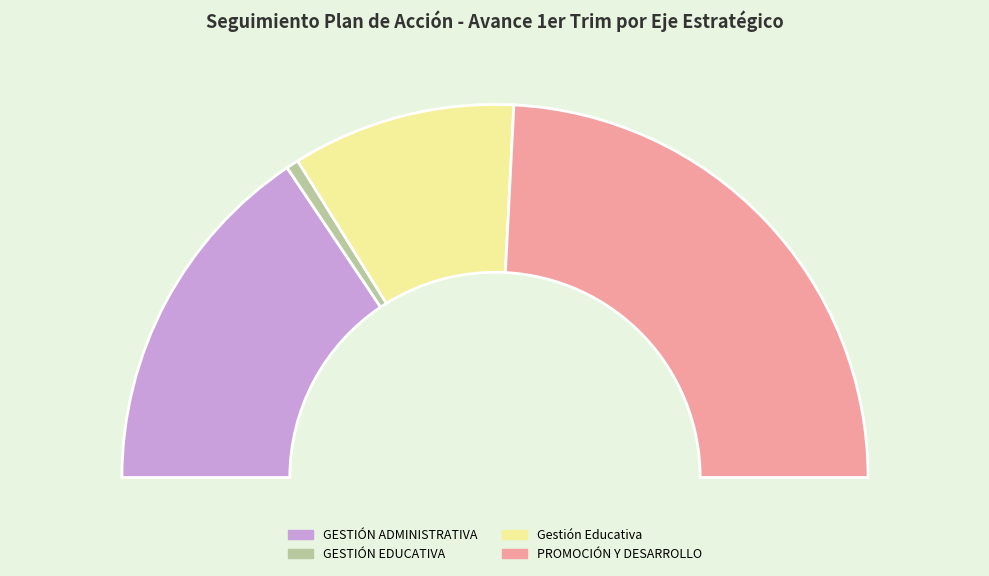

Does Gestión Educativa represent more than half of the total?

No